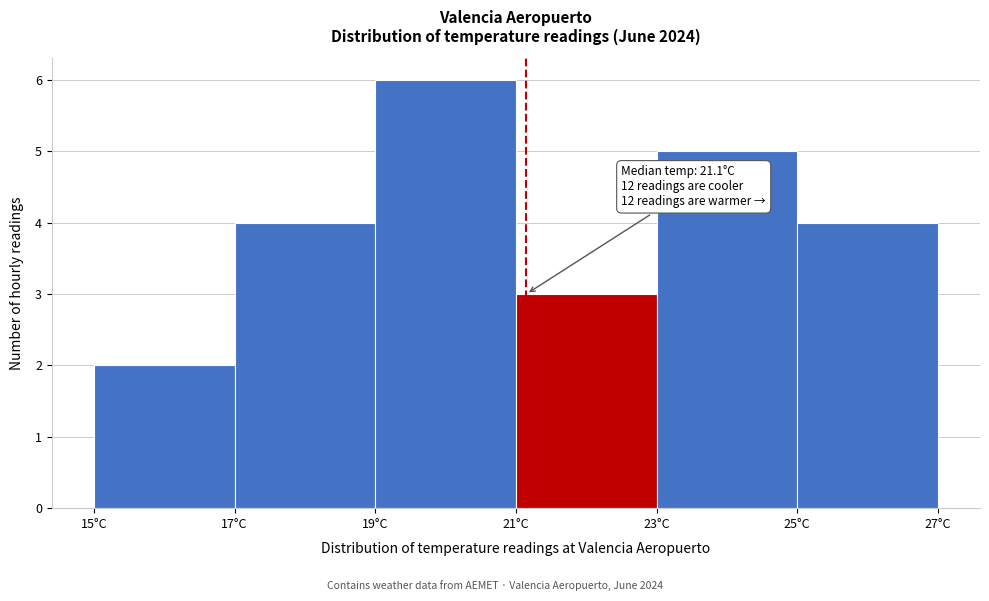

Over which range of the x-axis is the bar tallest?

19 to 21